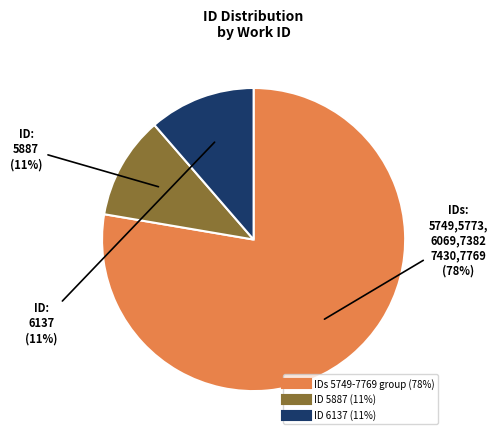

Is there any slice that represents more than half of the pie?

Yes